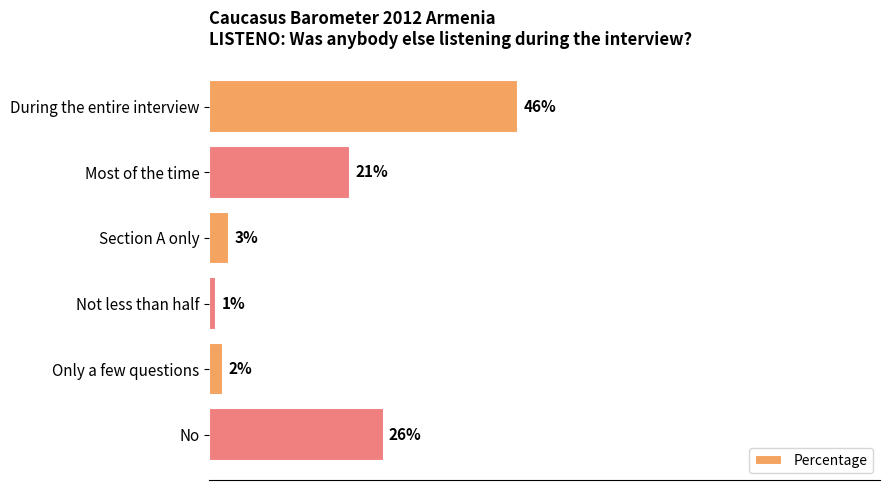

Which category has the highest value across all series?

During the entire interview